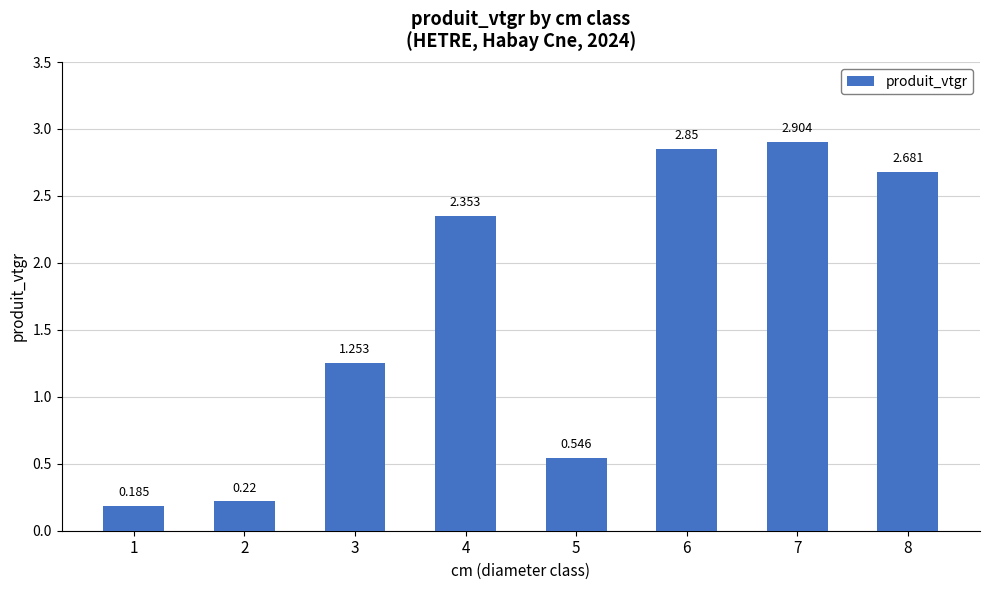

What is the average value?

1.6